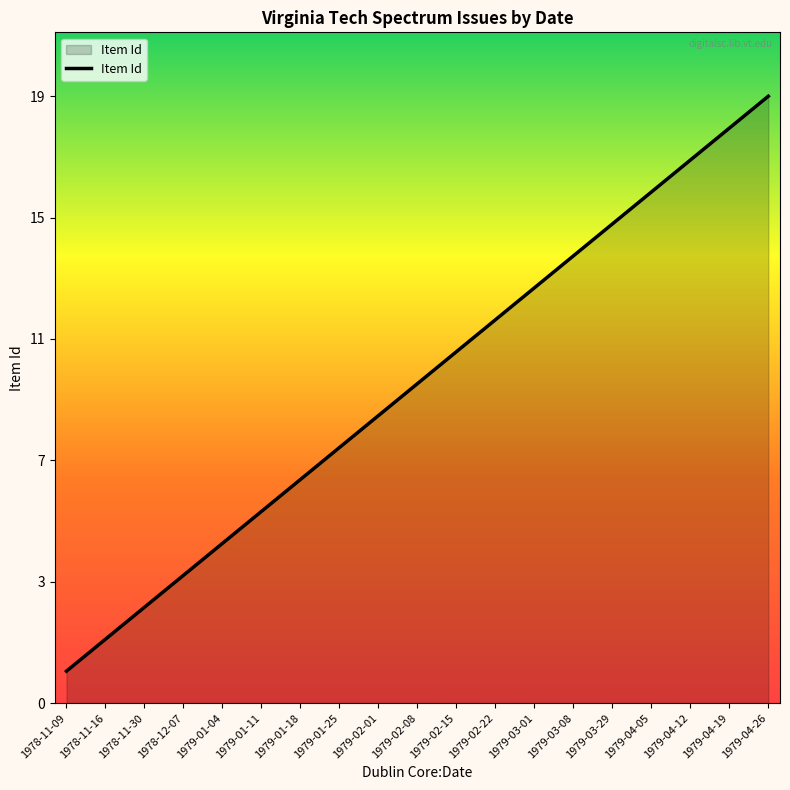

Does the chart have visible grid lines?

No